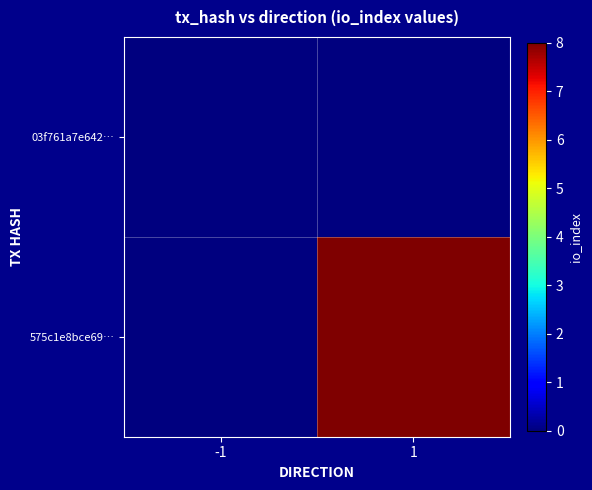

At which category does the chart reach its minimum across all series?

-1